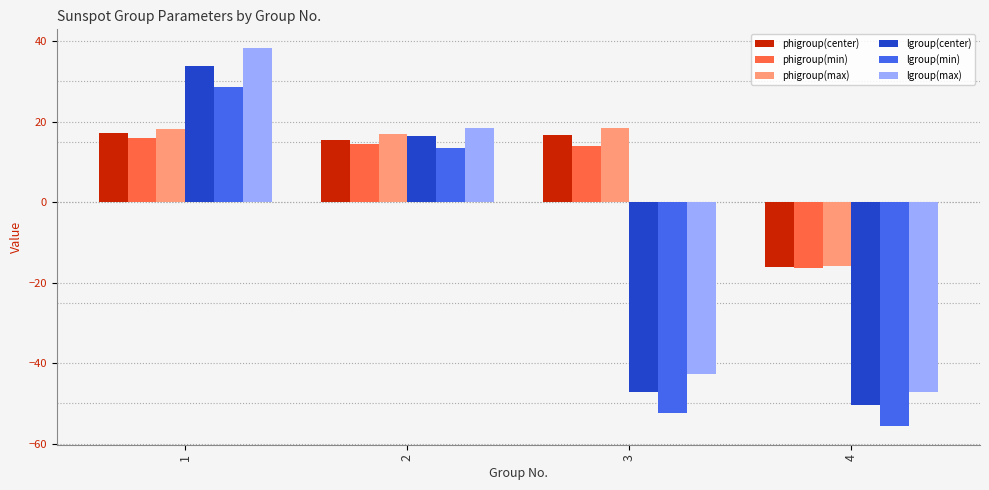

Which category has the highest value in the lgroup(max) series?

1